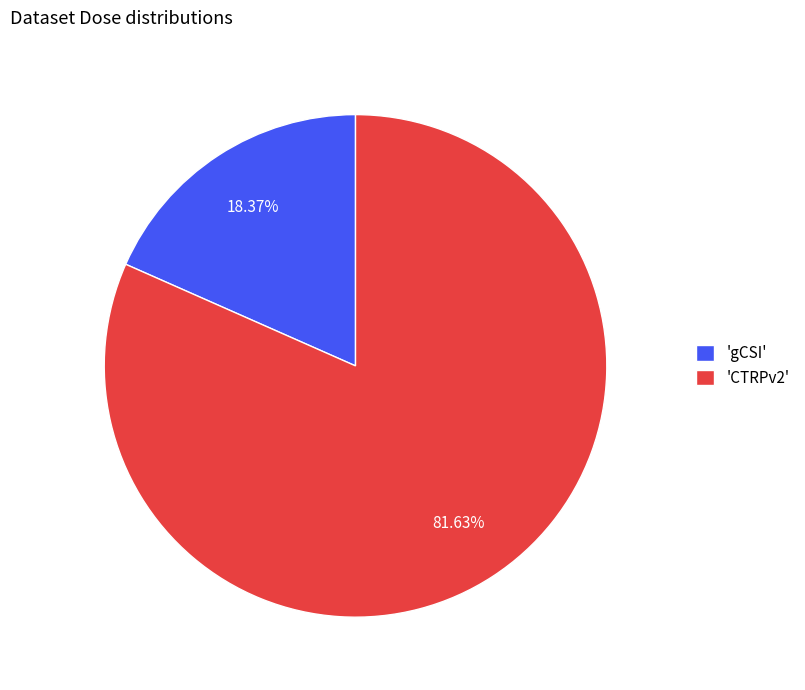

Rank the categories by value from highest to lowest.

'CTRPv2', 'gCSI'